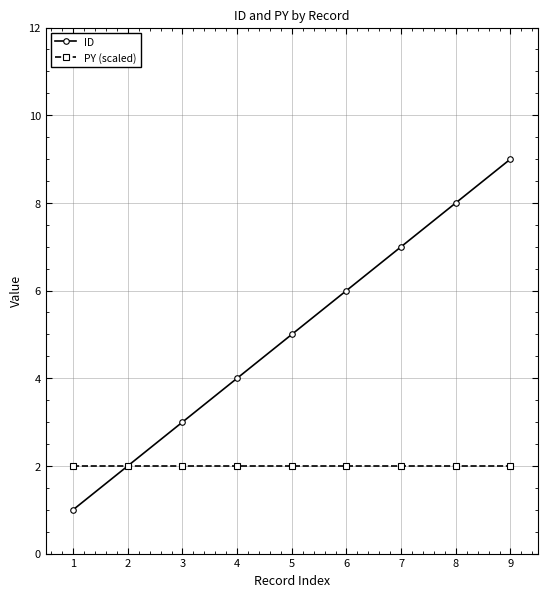

Count the number of categories in the chart.

9